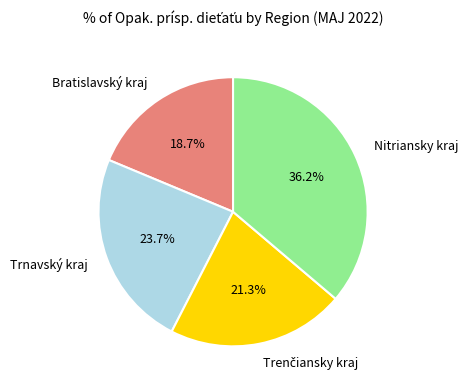

Is Trnavský kraj the majority of the pie?

No